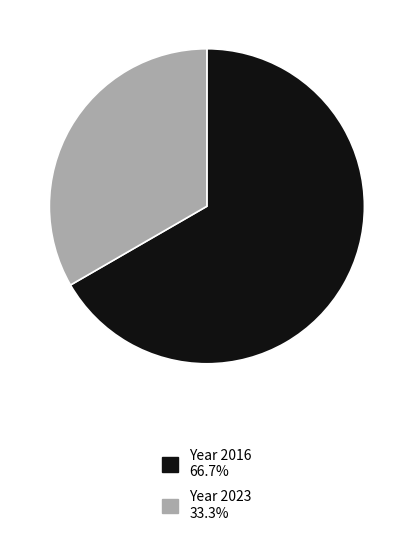

Is there a majority slice in this chart?

Yes